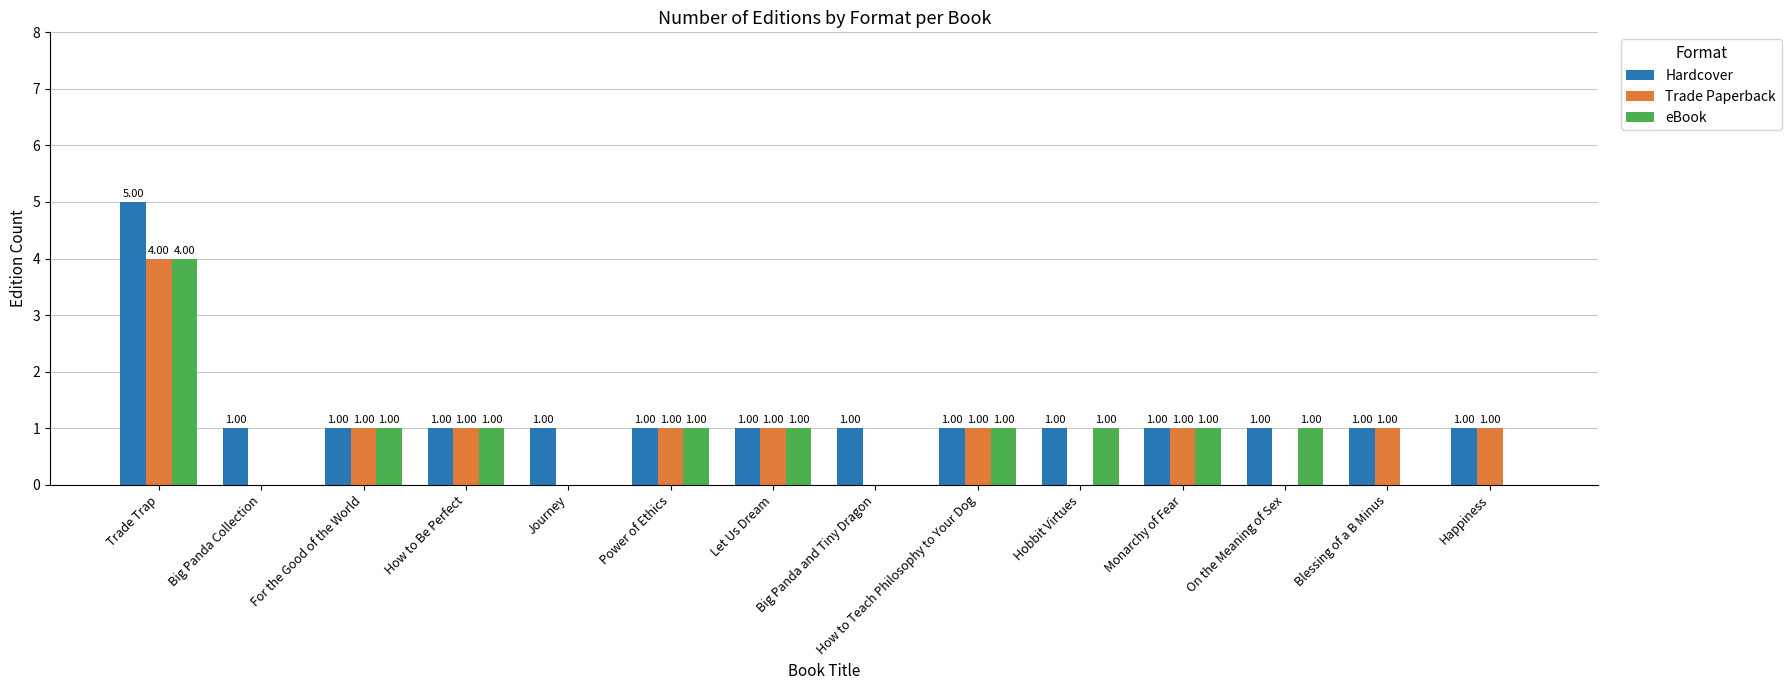

Reading right to left, extract all data points from this chart.

Hardcover: 1	1	1	1	1	1	1	1	1	1	1	1	1	5
Trade Paperback: 1	1	0	1	0	1	0	1	1	0	1	1	0	4
eBook: 0	0	1	1	1	1	0	1	1	0	1	1	0	4